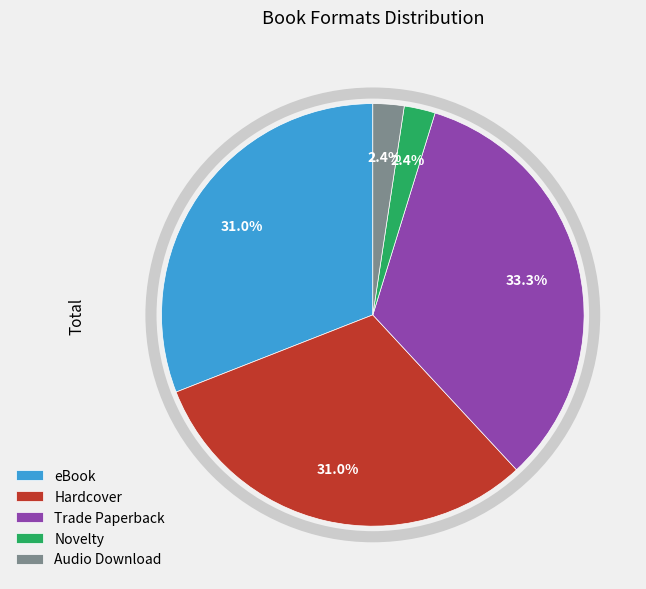

Is there a majority slice in this chart?

No